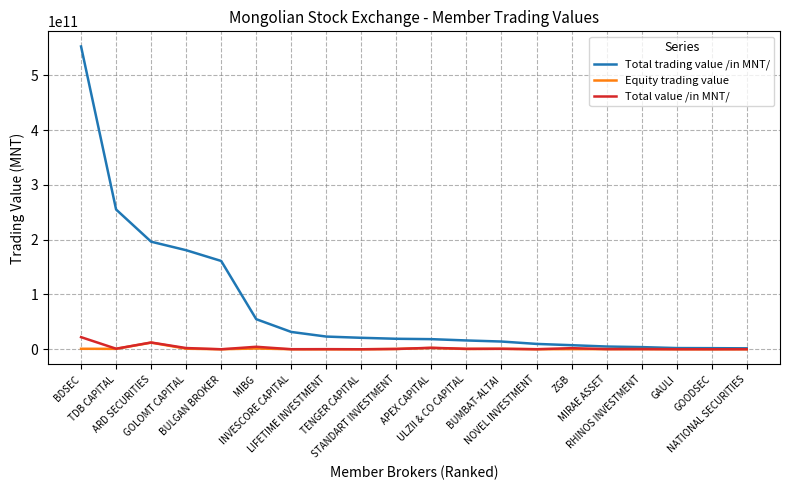

How many categories are shown in the chart?

20